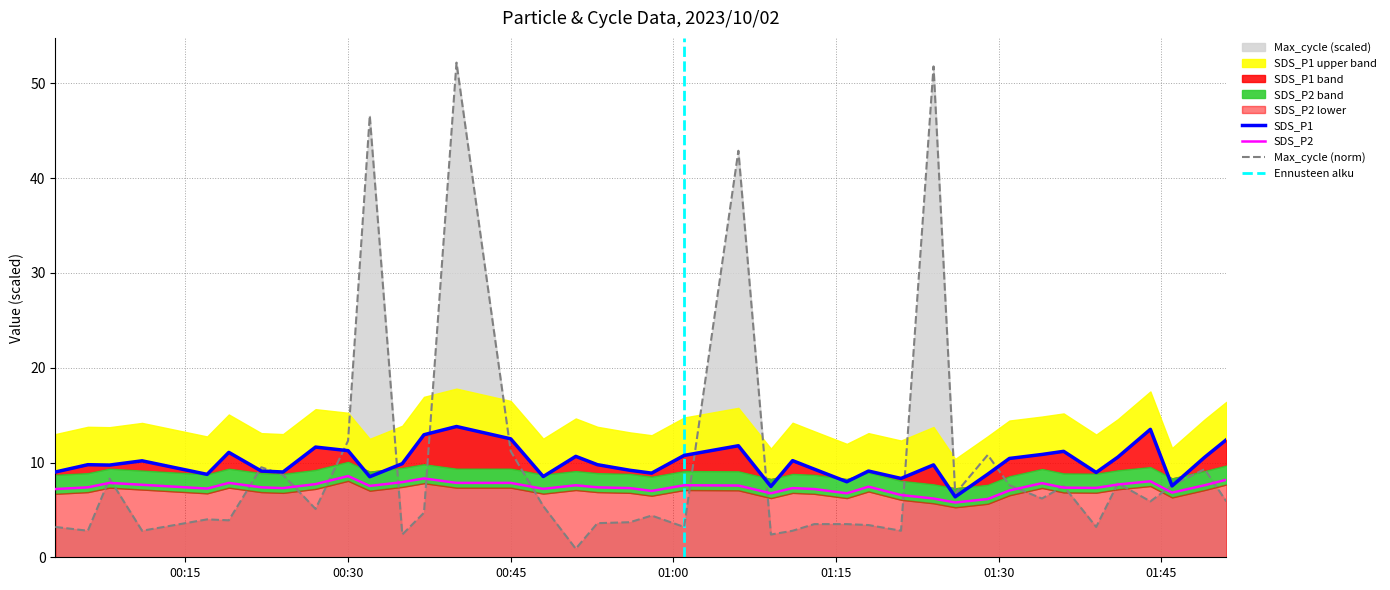

At which category is the sum across all series the highest?

2023/10/02 00:40